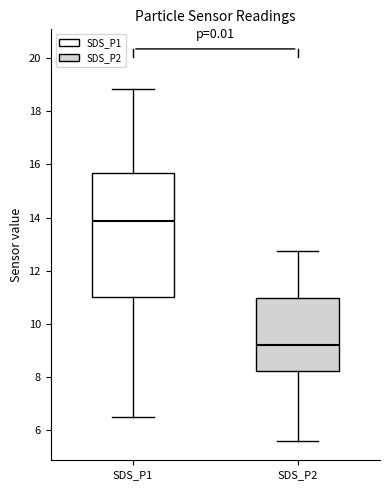

Where does the median line of the box for SDS_P1 sit on the y-axis? The values are not printed on the chart, so give them approximately, as read against the axis.

13.8